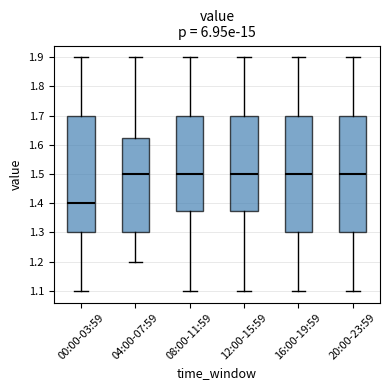

Where does the median line of the box for 20:00-23:59 sit on the y-axis? The values are not printed on the chart, so give them approximately, as read against the axis.

1.50